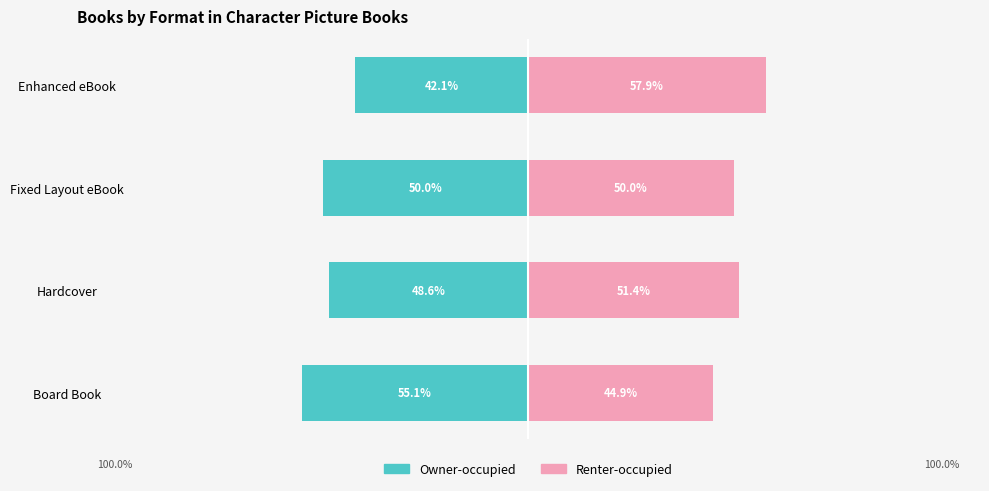

Rank the series by their maximum value, from lowest to highest.

Owner-occupied, Renter-occupied